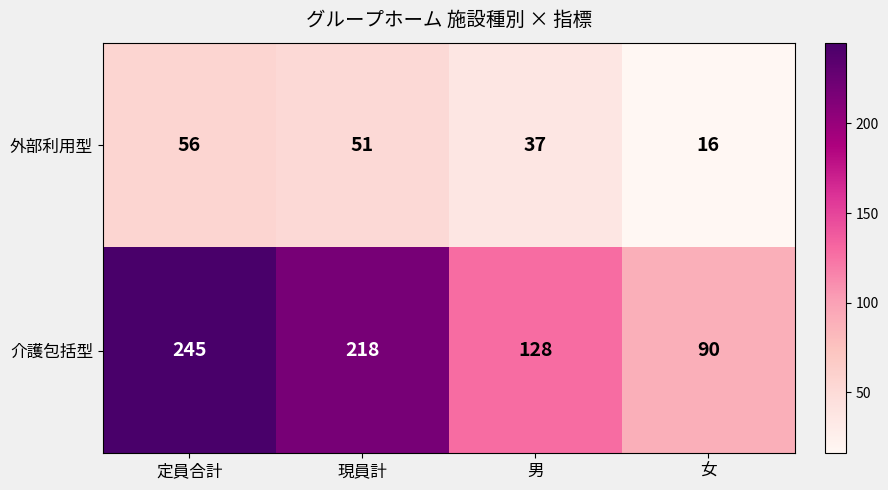

Where is 介護包括型 nearest to the value 167?

男